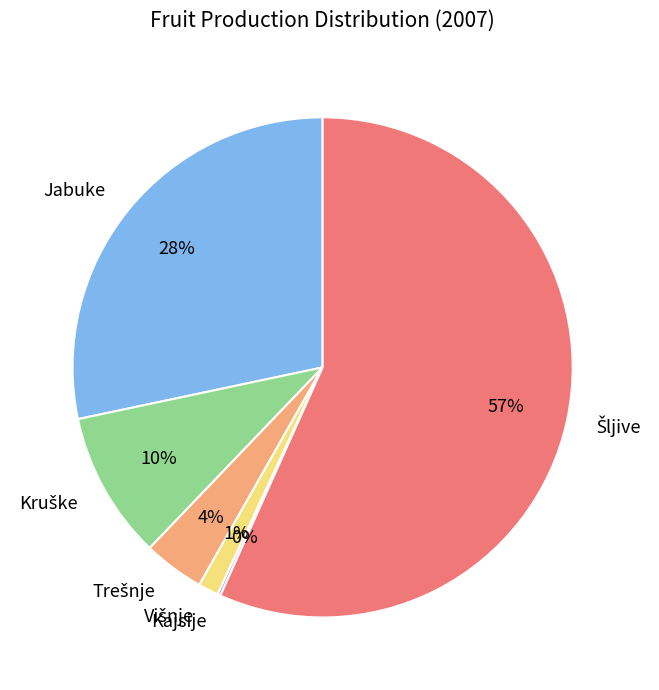

The Jabuke slice represents 42% of the pie. True or false?

False